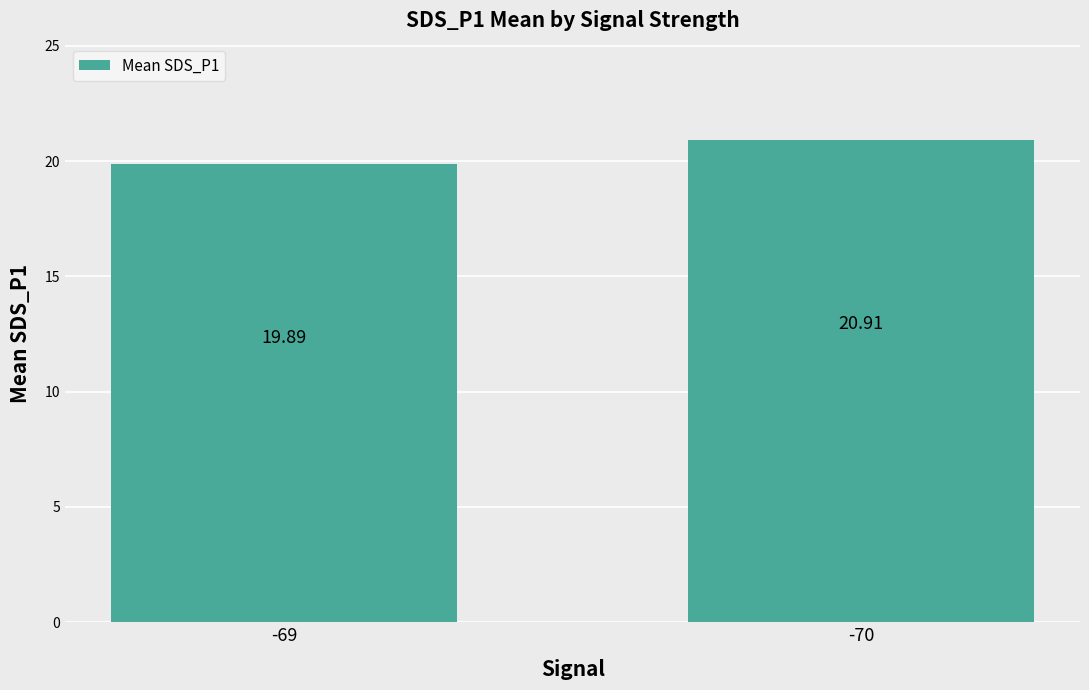

Does the chart contain stacked bars?

No